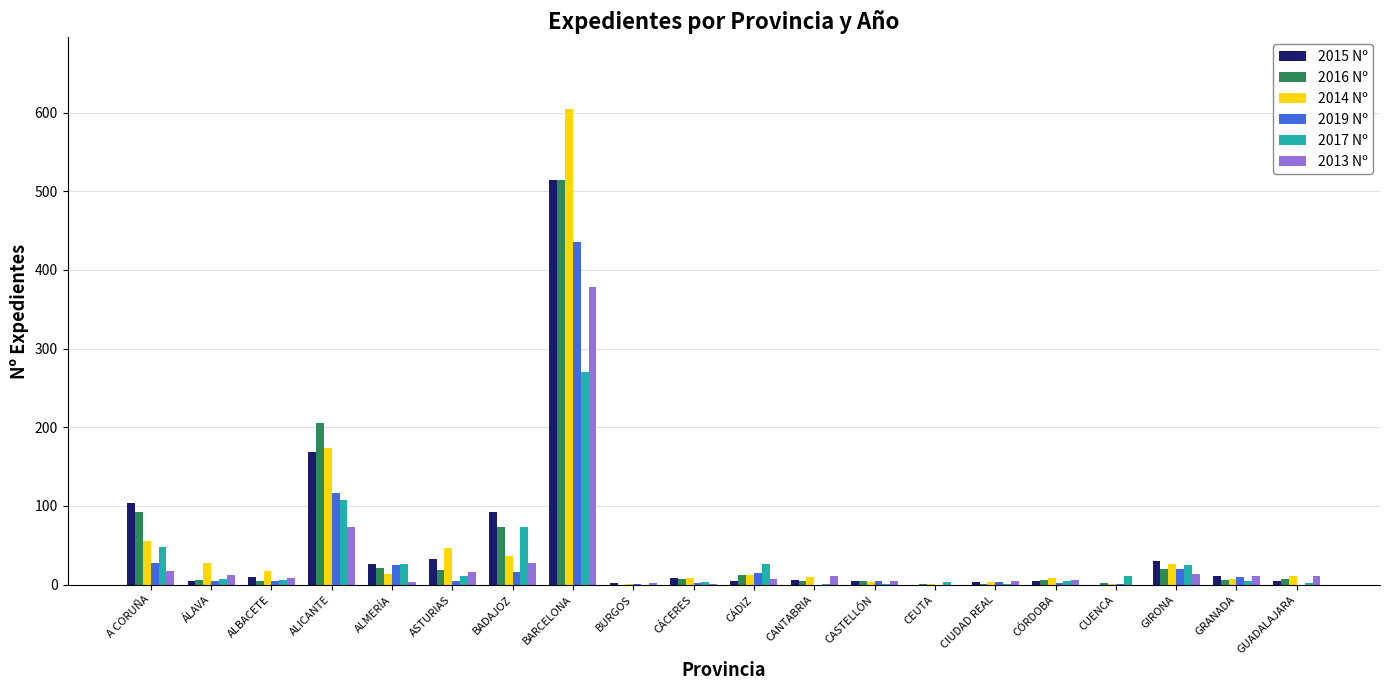

True or false: 2013 Nº has a value of 4 at CASTELLÓN.

True